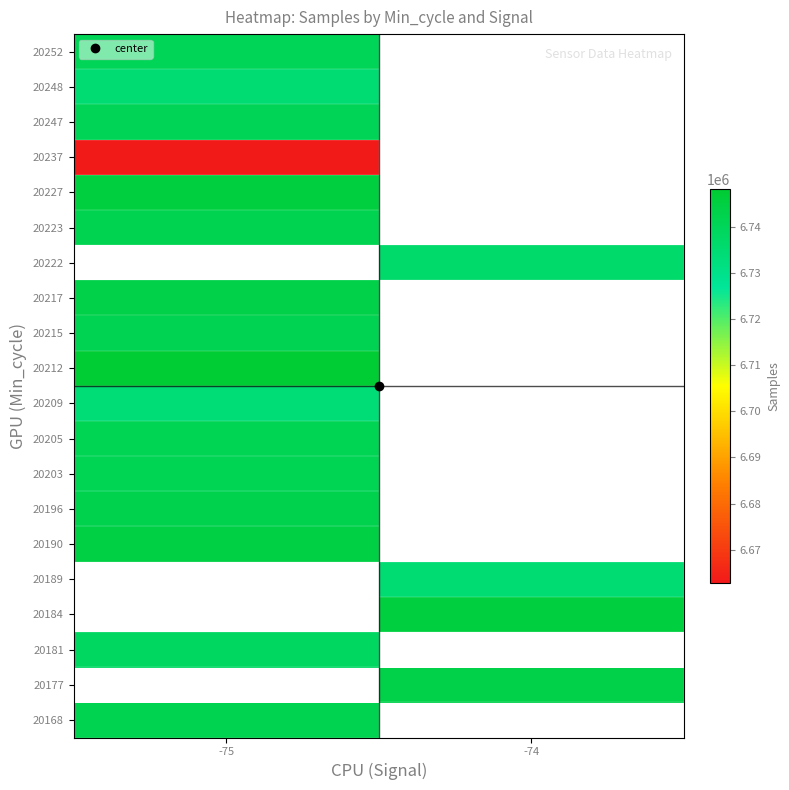

What is the minimum value for 20215?

6741776.0